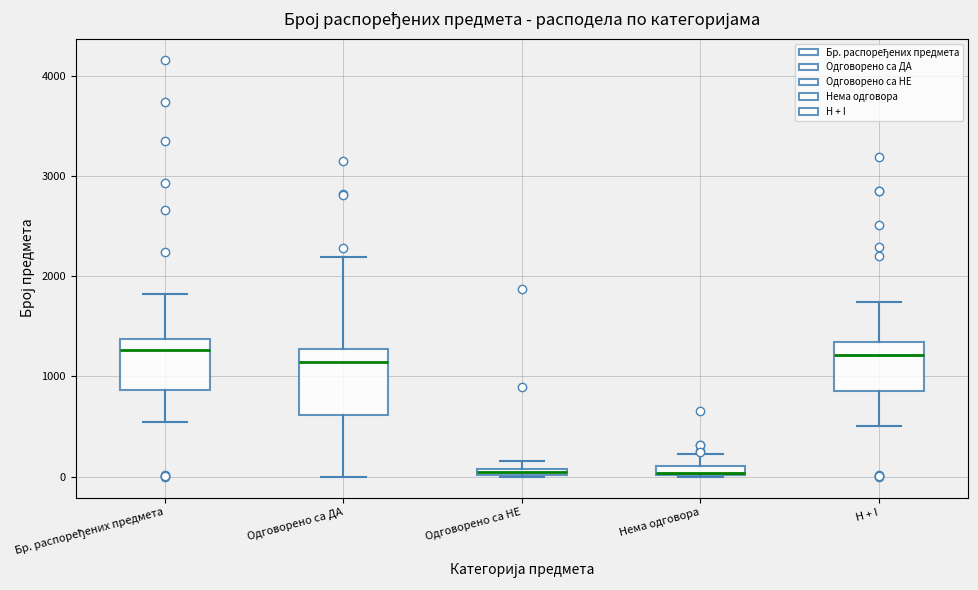

Where does the lower whisker of the box for H + I end on the y-axis? The values are not printed on the chart, so give them approximately, as read against the axis.

500